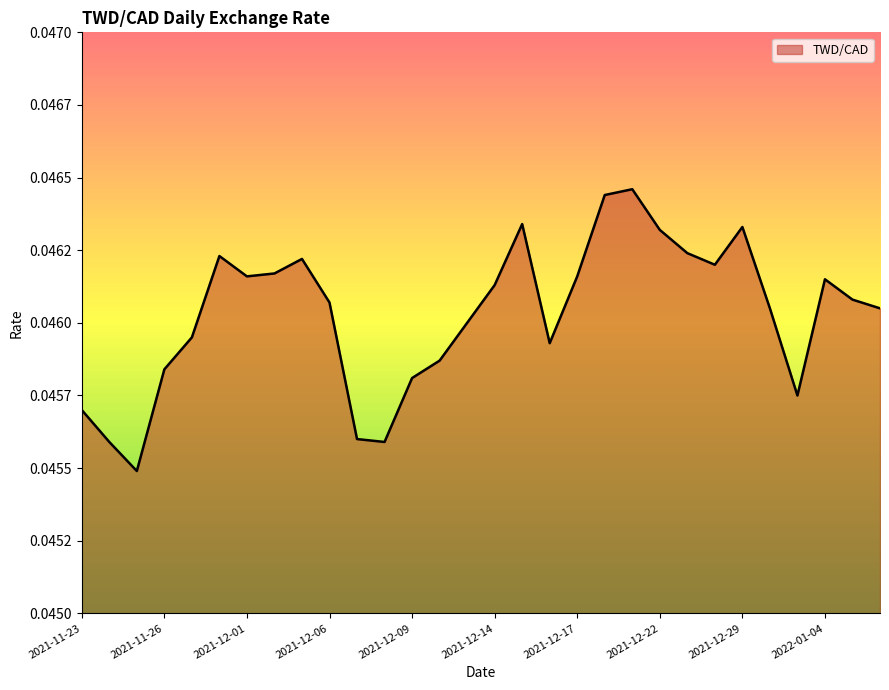

What is the sum of all values?

1.4